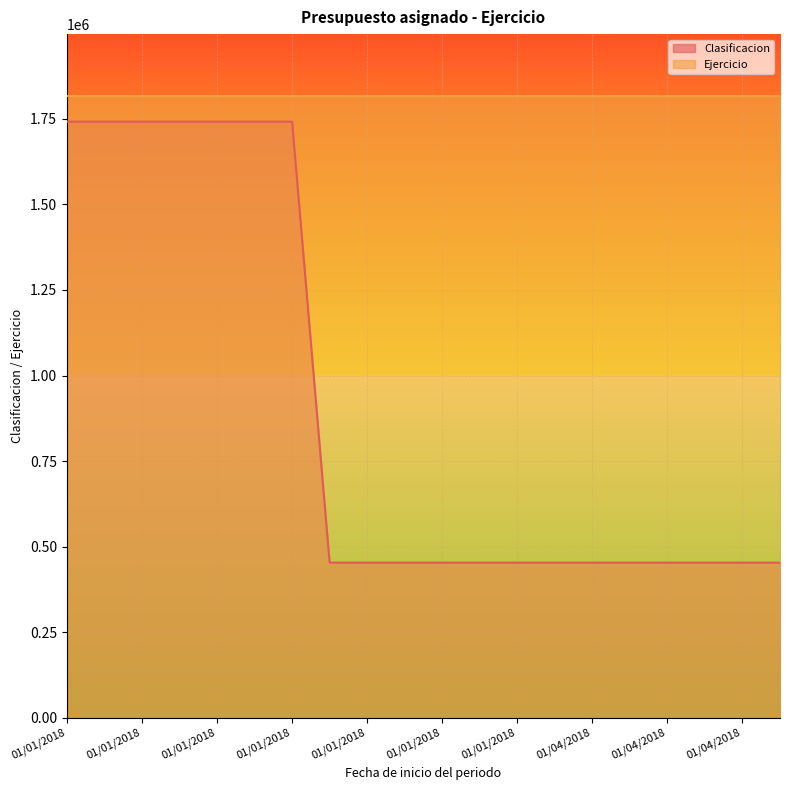

What are all the series names shown in the legend?

Clasificacion, Ejercicio